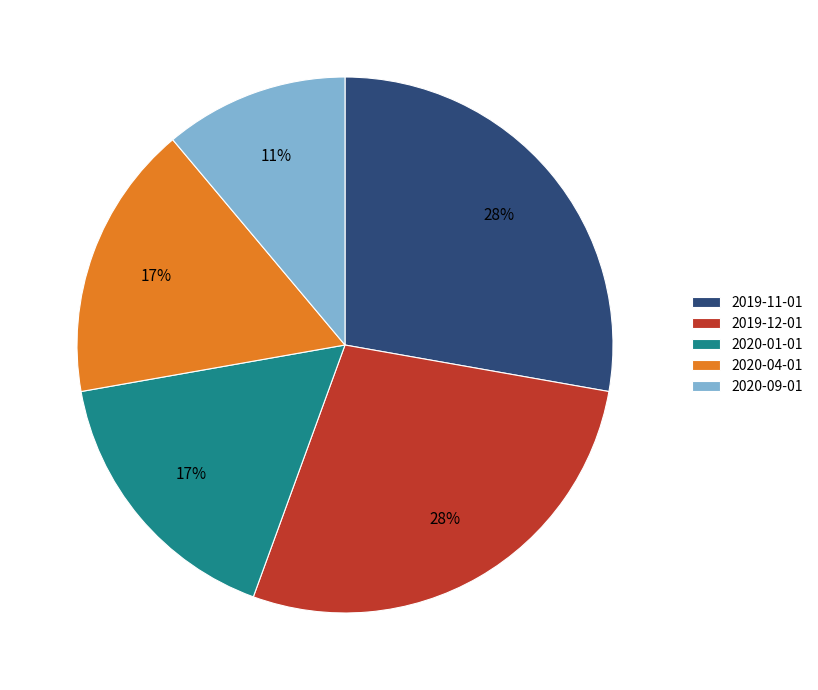

Which slice is the smallest?

2020-09-01